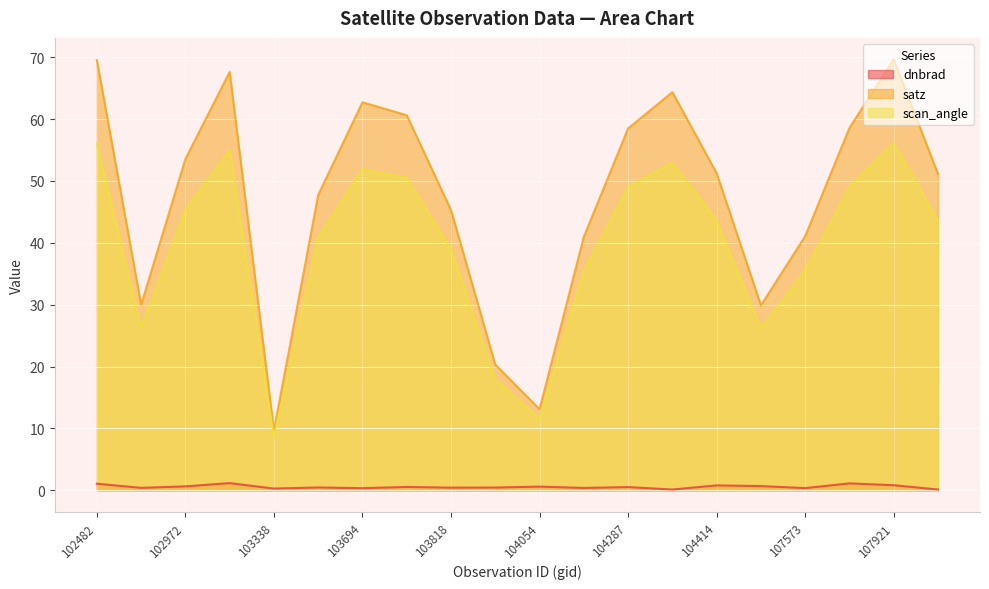

Rank the categories by dnbrad value from lowest to highest.

104295, 107933, 103338, 103694, 107573, 104170, 539, 103818, 103936, 103574, 104287, 103702, 104054, 102972, 104530, 104414, 107921, 102482, 107744, 102980